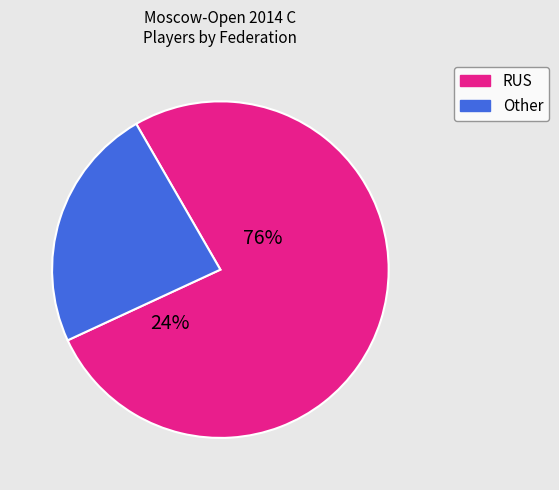

Which category accounts for the majority?

RUS